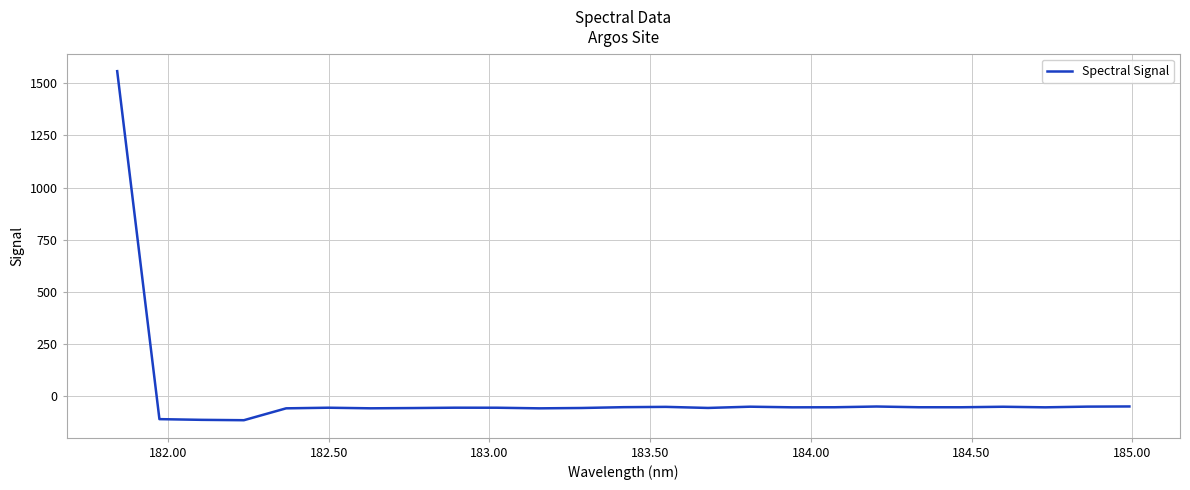

What is the maximum value shown in the chart?

1557.7